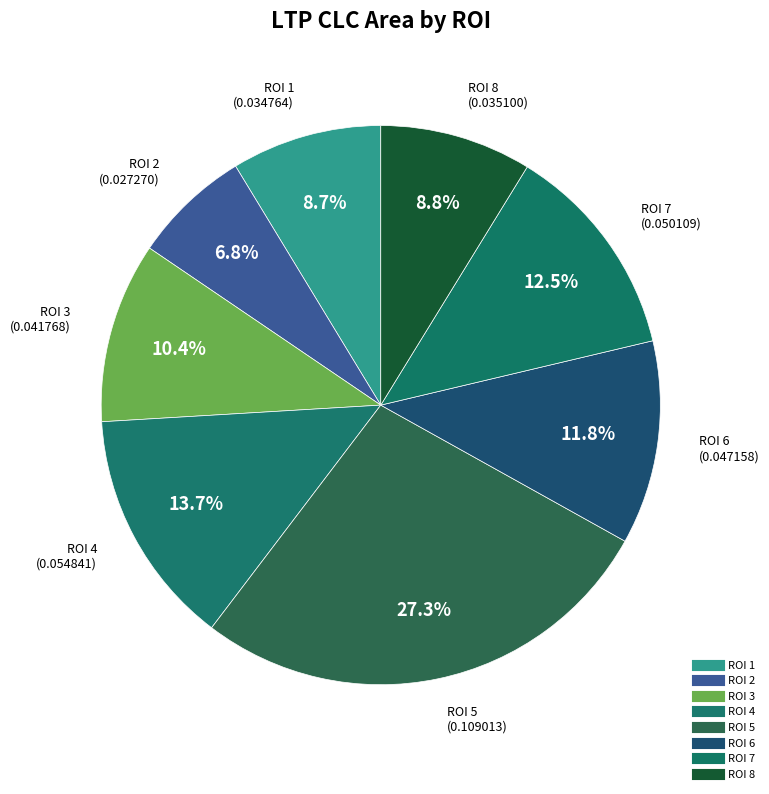

Count the number of slices in the pie.

8